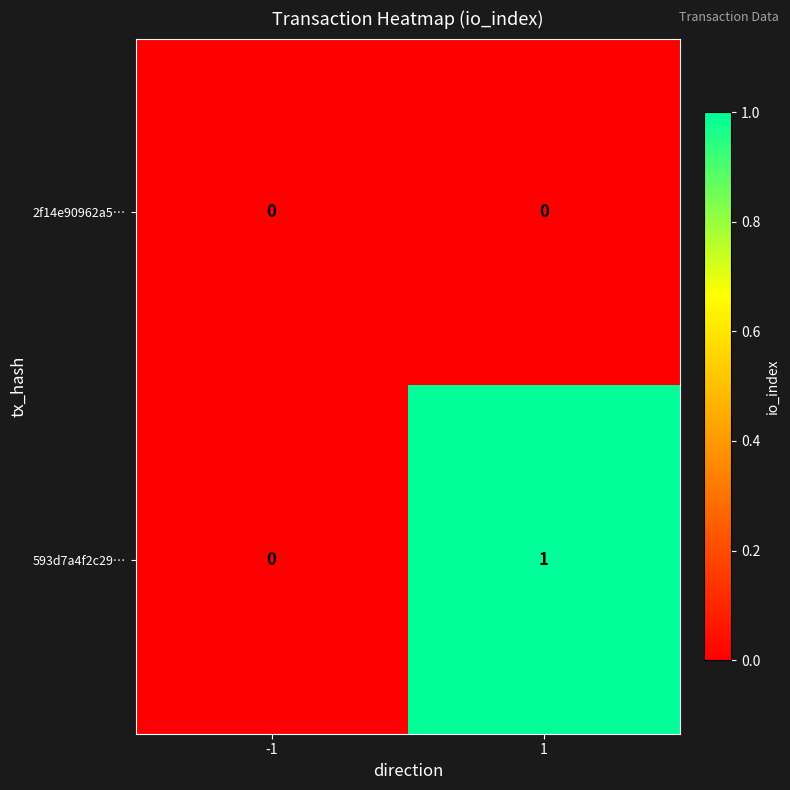

Rank the series by their average value, from lowest to highest.

2f14e90962a5…, 593d7a4f2c29…